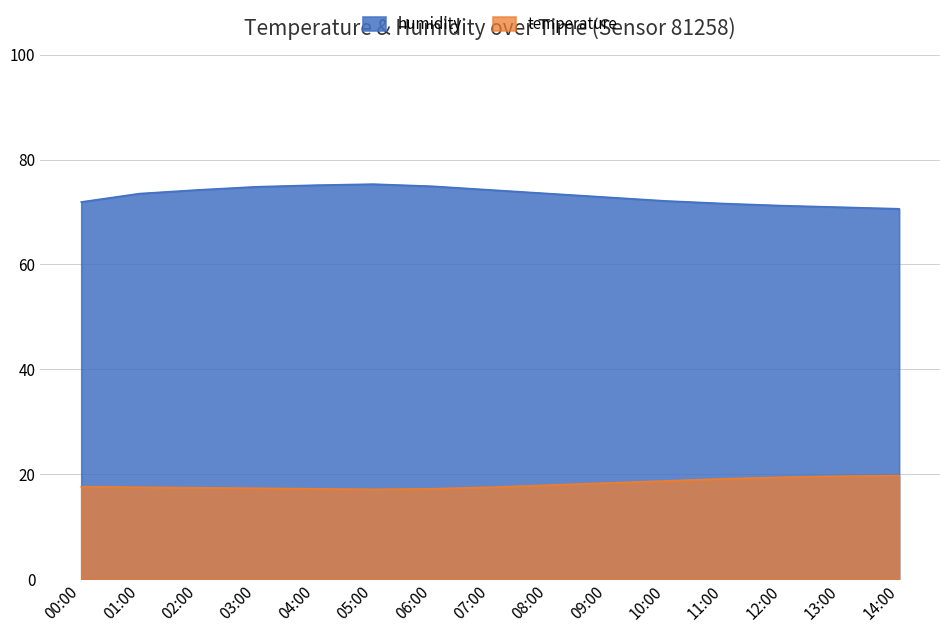

How many data points does each series have?

15